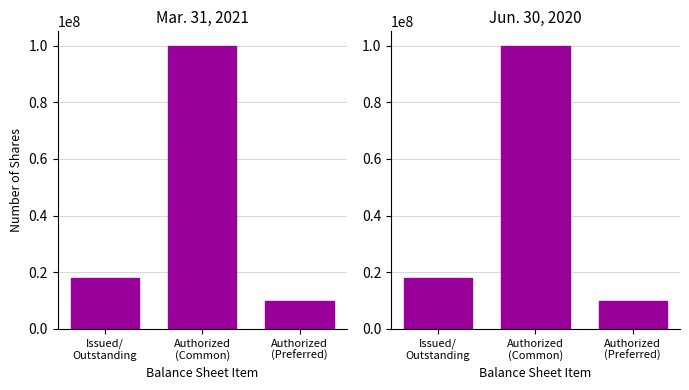

Which category has the highest value across all series?

Authorized
(Common)